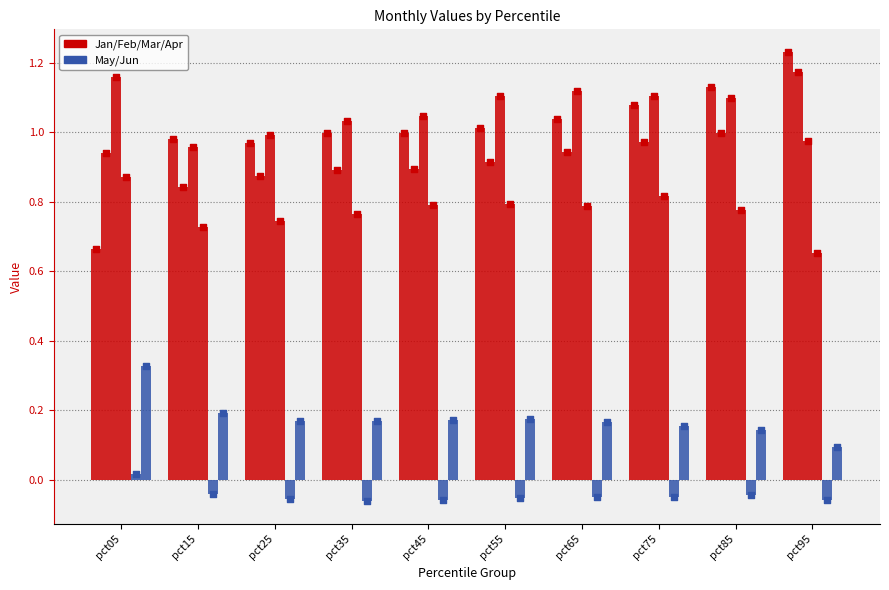

Which series reaches the minimum Y coordinate?

May